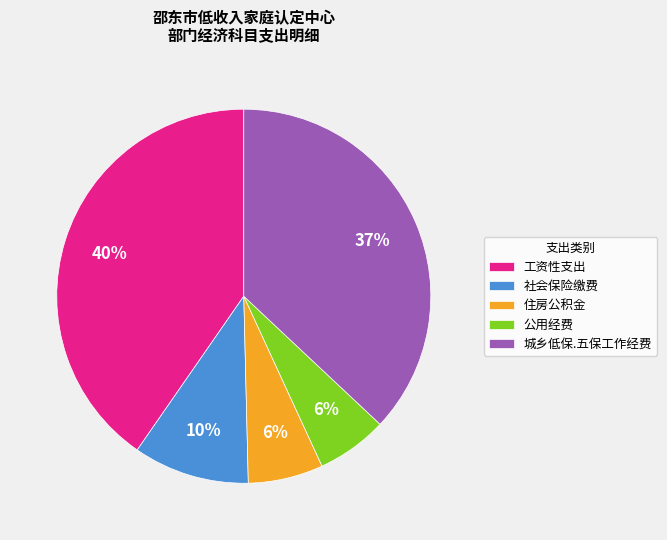

Is there a majority slice in this chart?

No